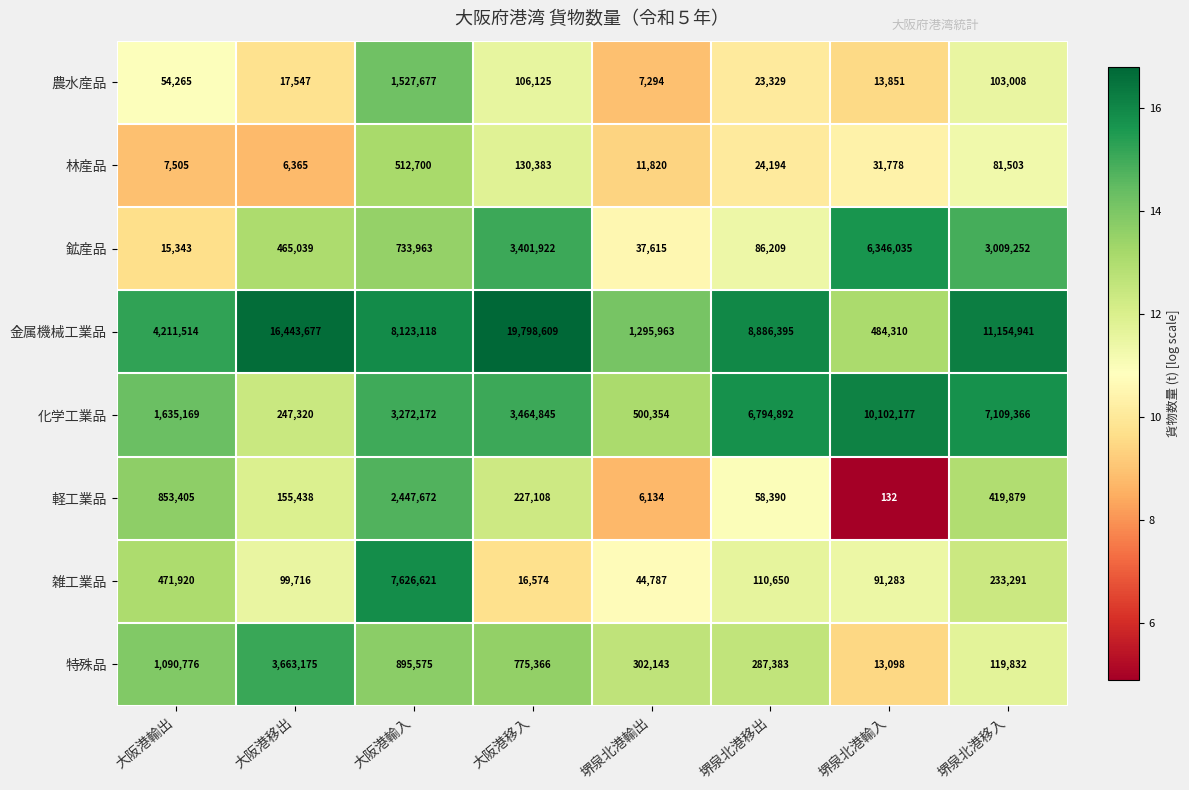

Read the 林産品 value at 堺泉北港輸入, to the nearest 10.

31780